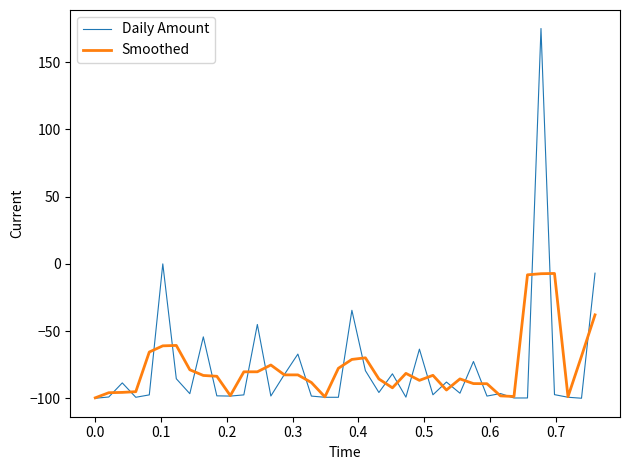

What is the lowest value of the Daily Amount series?

-100.0